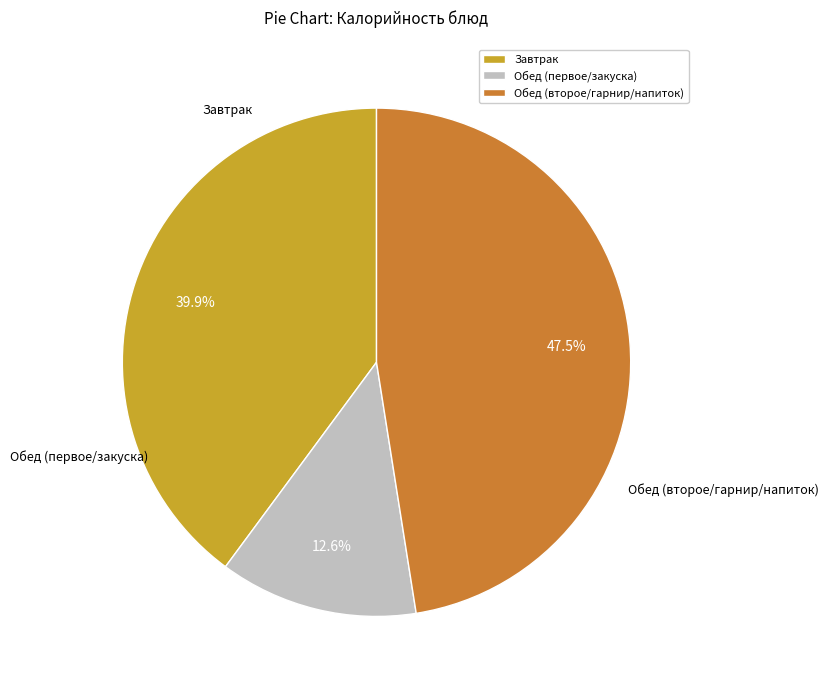

Is there a majority slice in this chart?

No